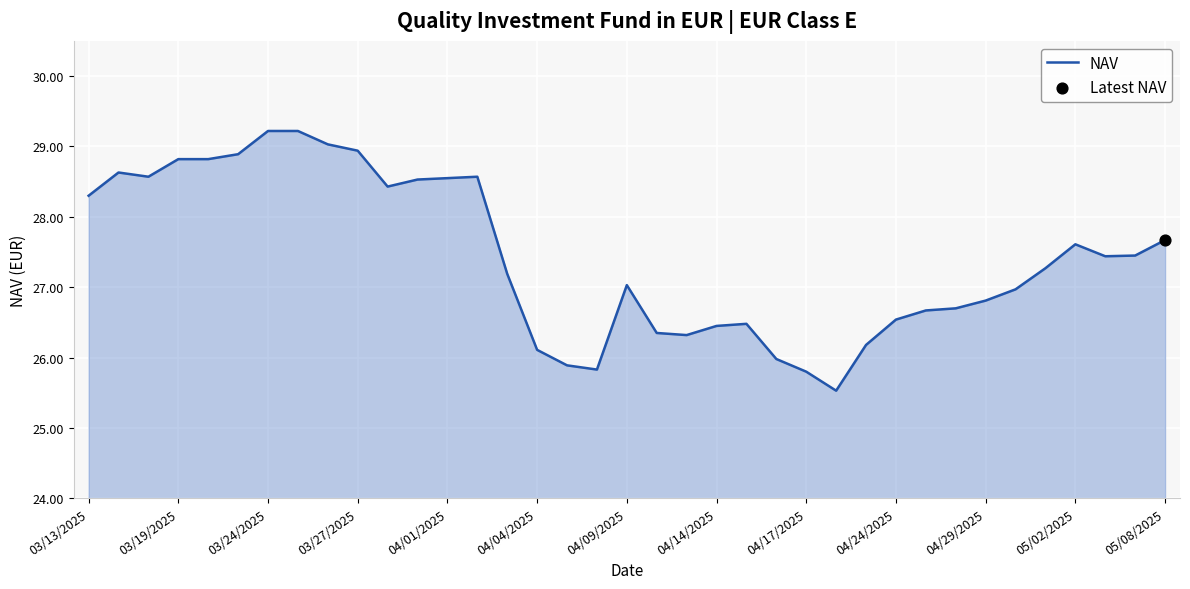

What is the smallest value displayed?

25.5